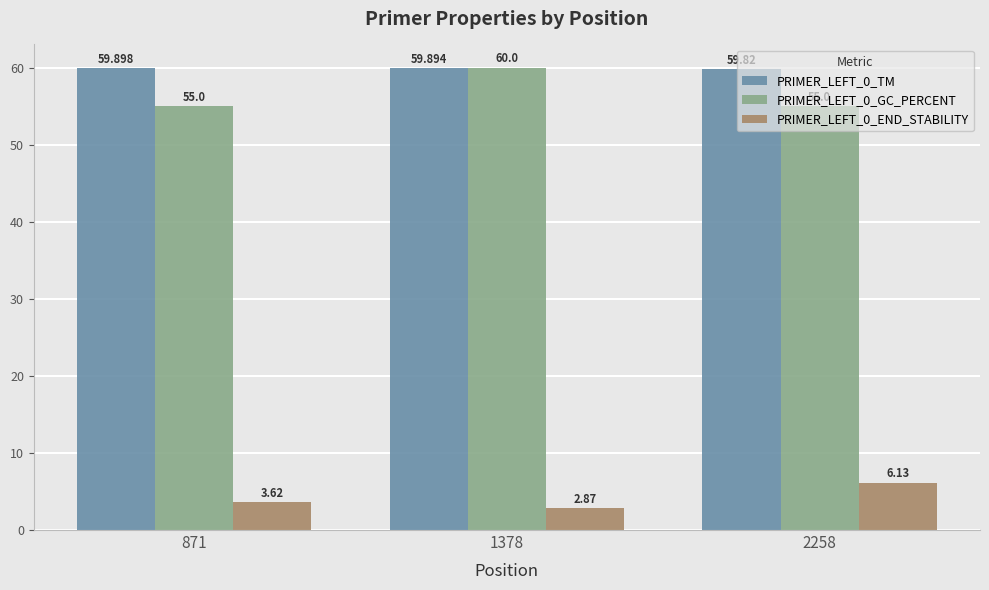

Between 1378 and 2258, which series saw the biggest shift?

PRIMER_LEFT_0_GC_PERCENT